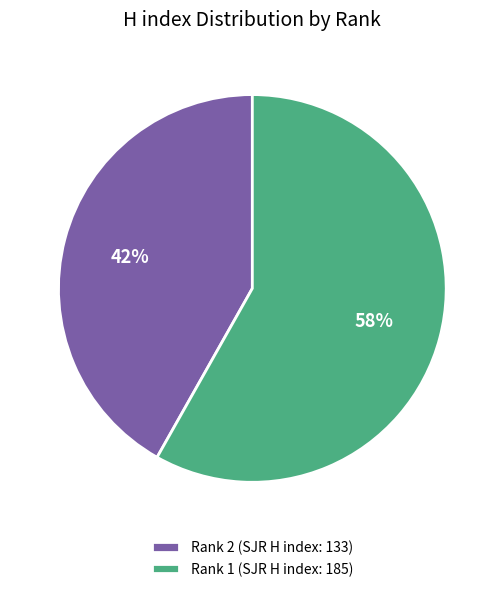

Is it true that Rank 2 (SJR H index: 133) is 29% of the pie?

False